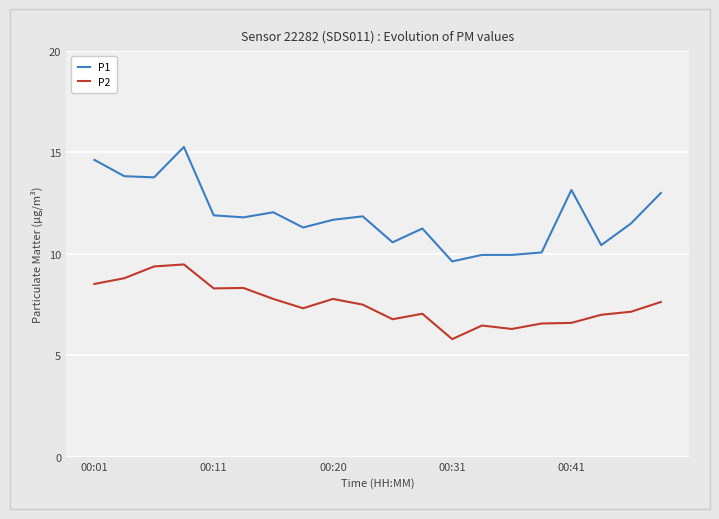

What is the sum of all P2 values?

150.5